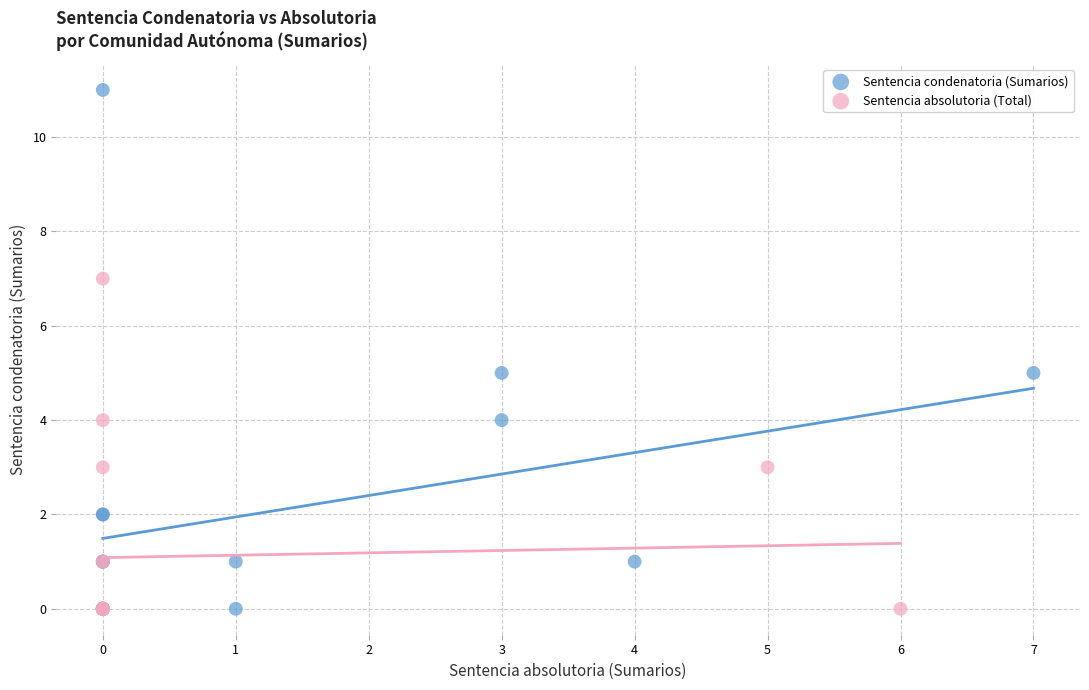

Which series has the widest spread of Y values?

Sentencia condenatoria (Sumarios)